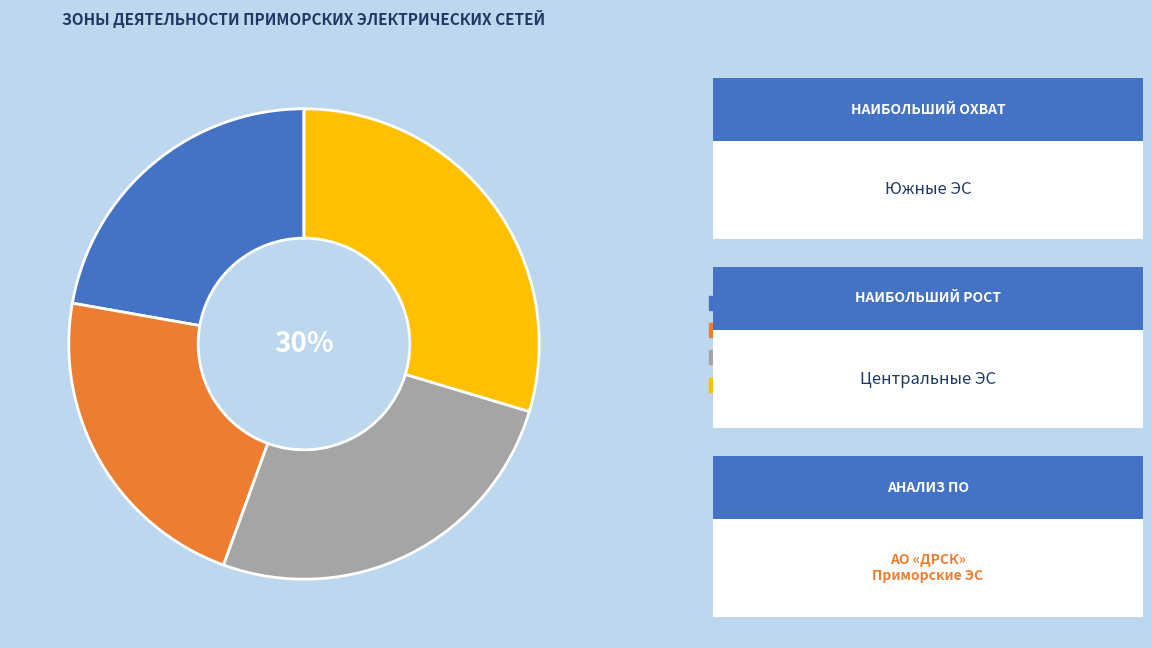

Is the sum of Западные ЭС and Центральные ЭС greater than half?

No